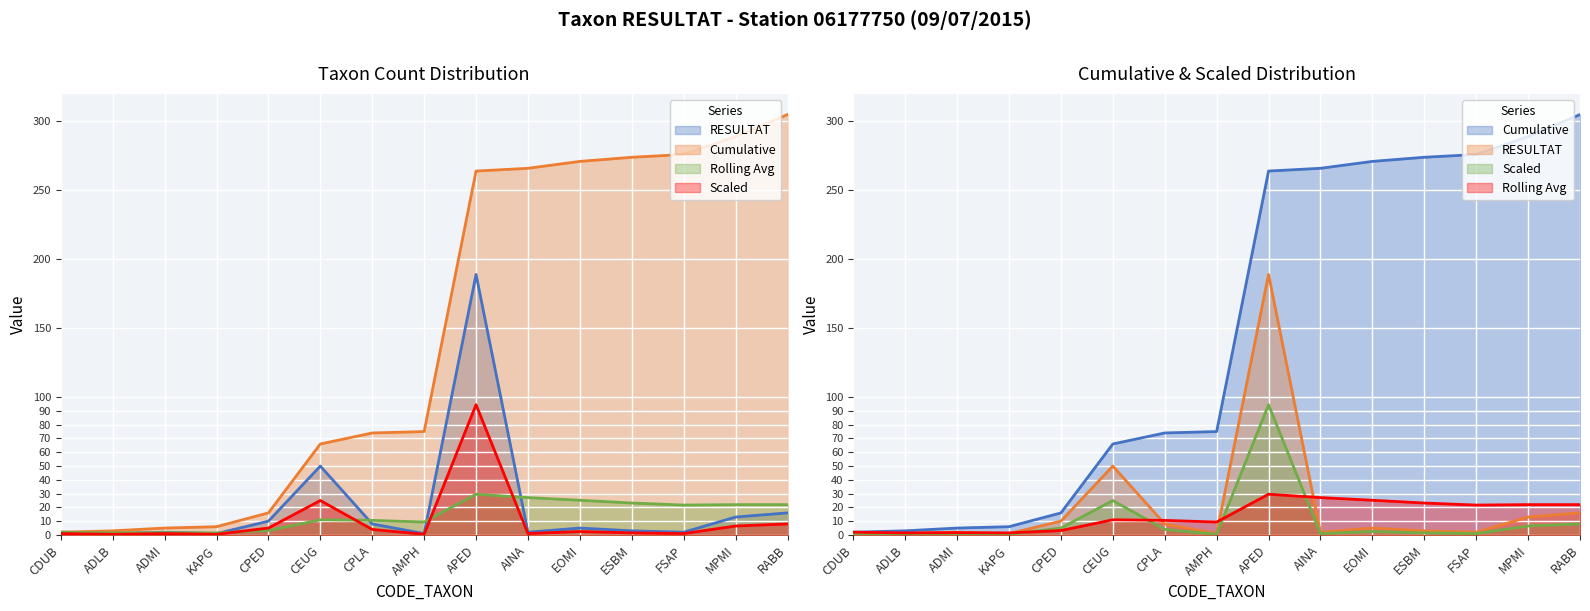

True or false: Cumulative has more than 2 points higher than both neighbors.

False